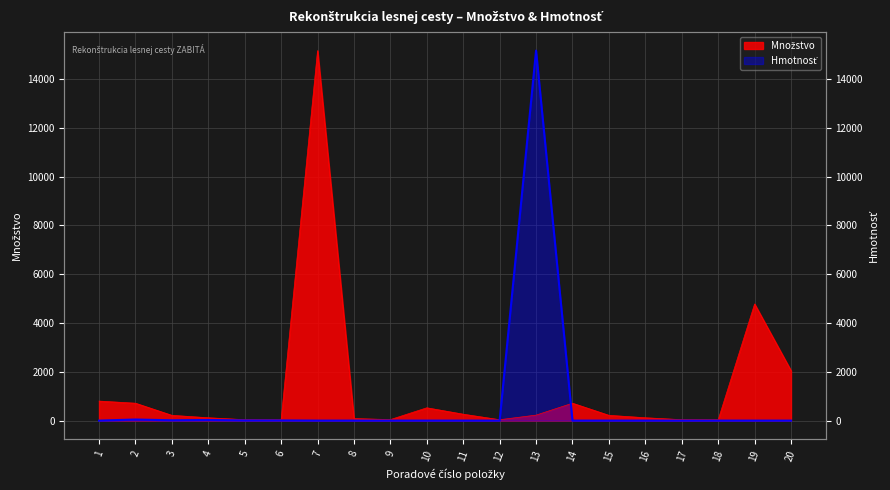

The Hmotnosť series shows 20123.4 at 13. True or false?

False